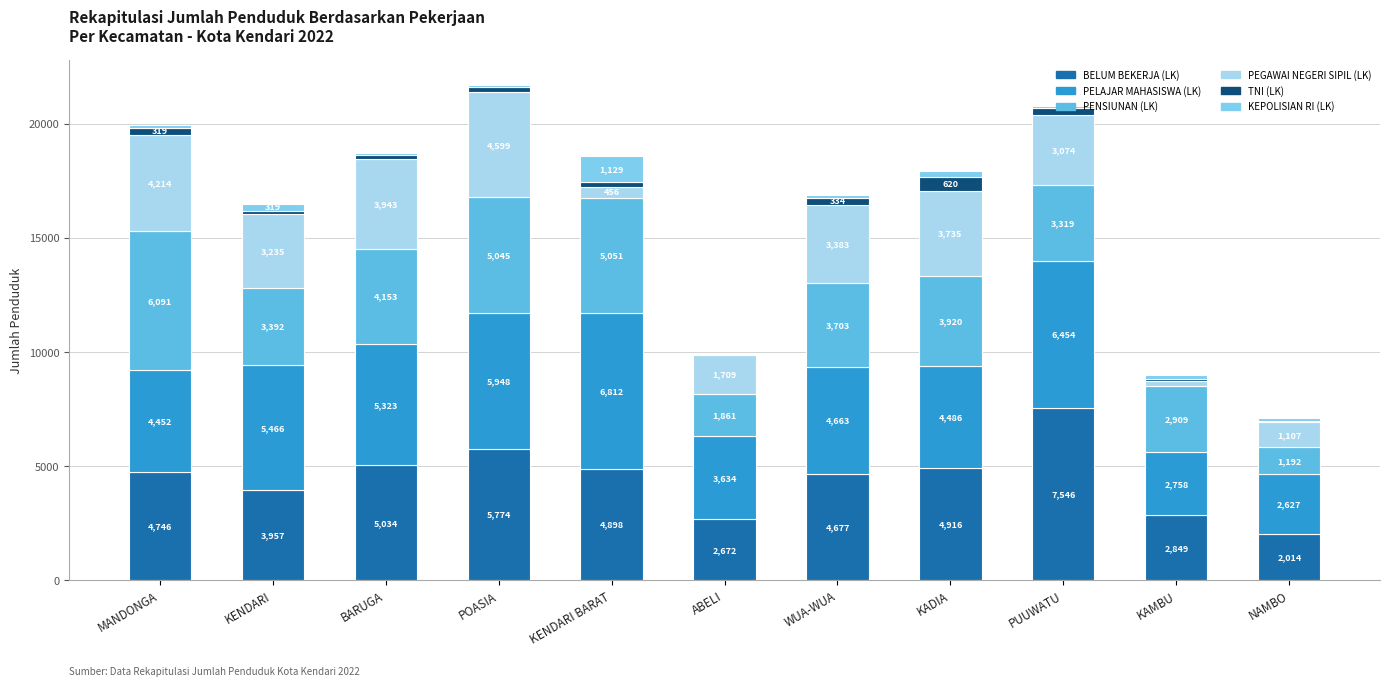

What is the sum of the BELUM BEKERJA (LK) values at KADIA and KAMBU?

7765